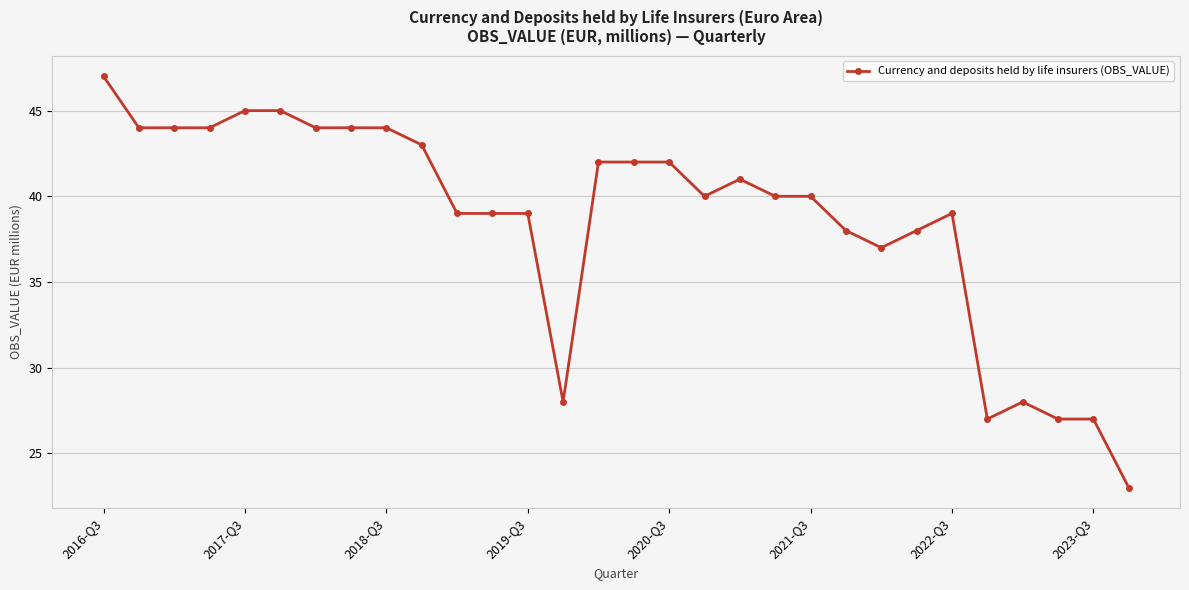

True or false: there are more than 2 points higher than both neighbors.

True